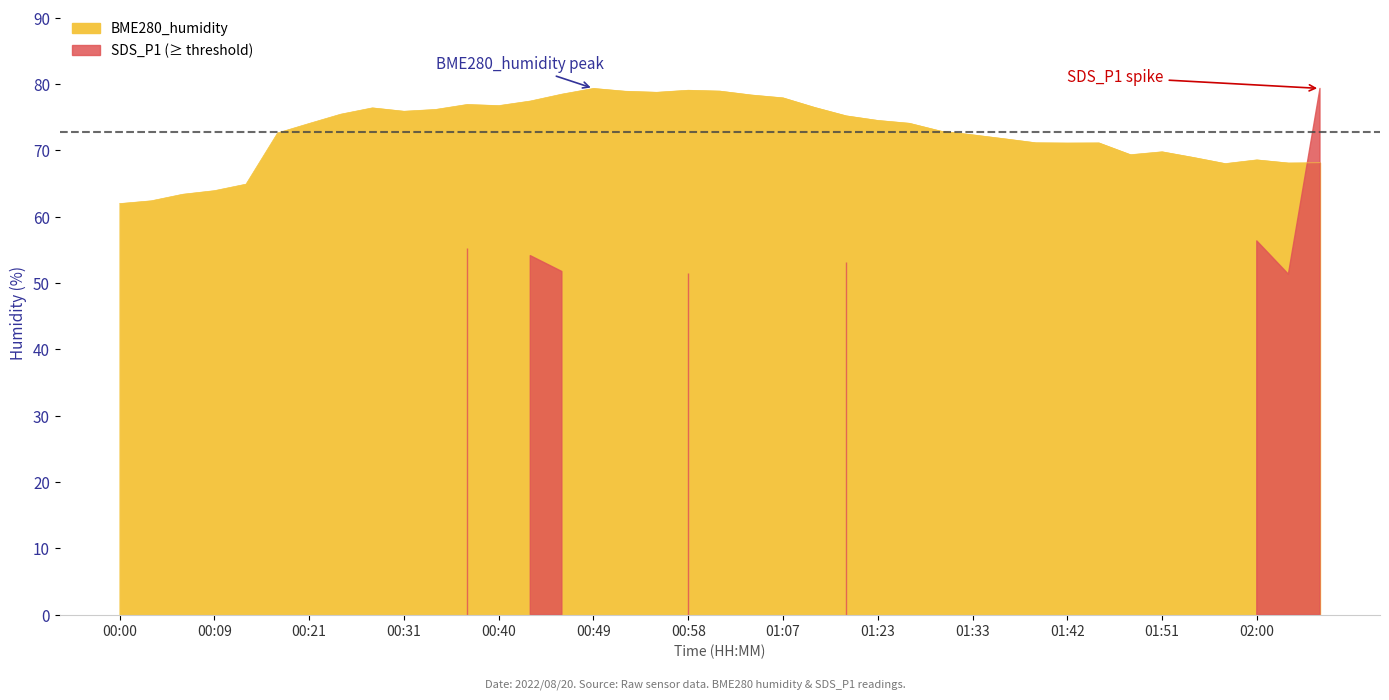

How many lines are shown in the chart?

1